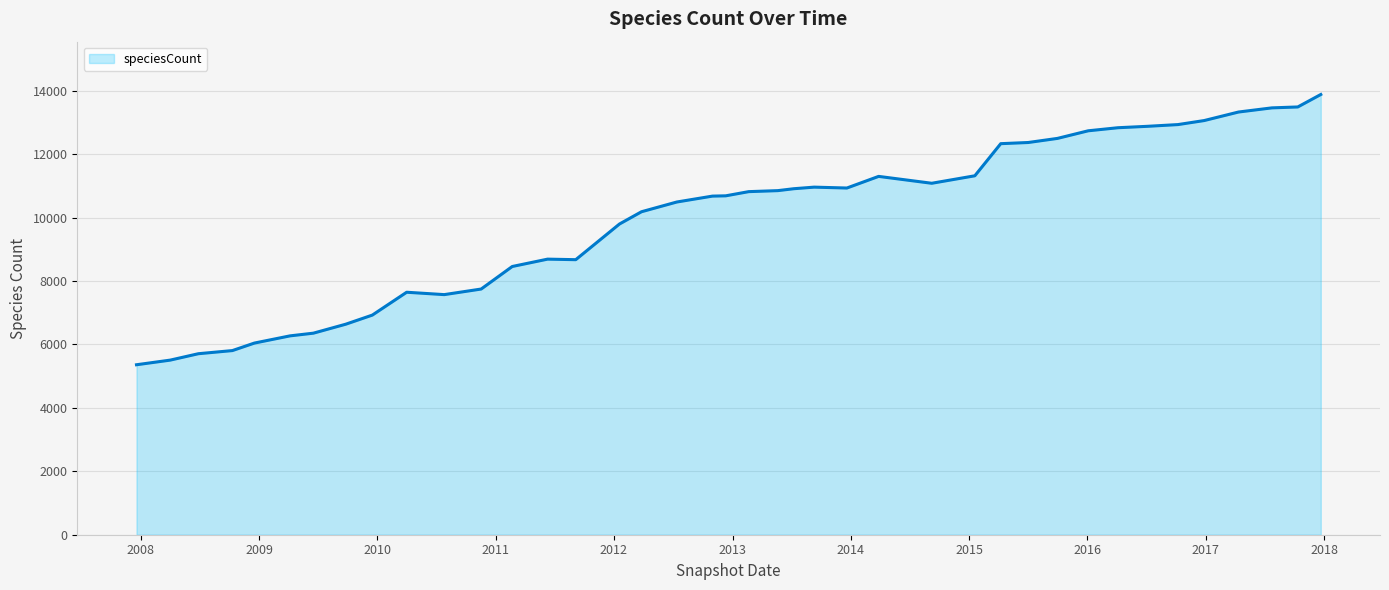

What is the greatest value displayed?

13885